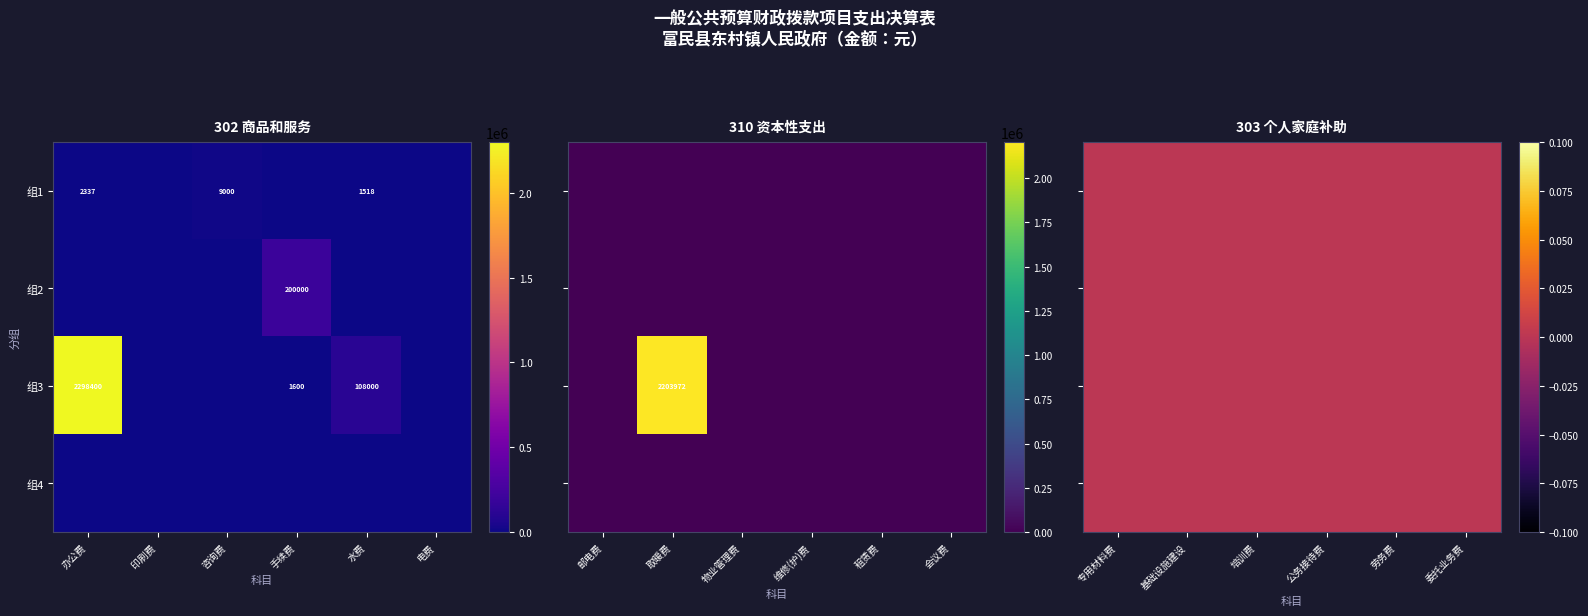

The value of 组3 at 水费 is 108000. True or false?

True